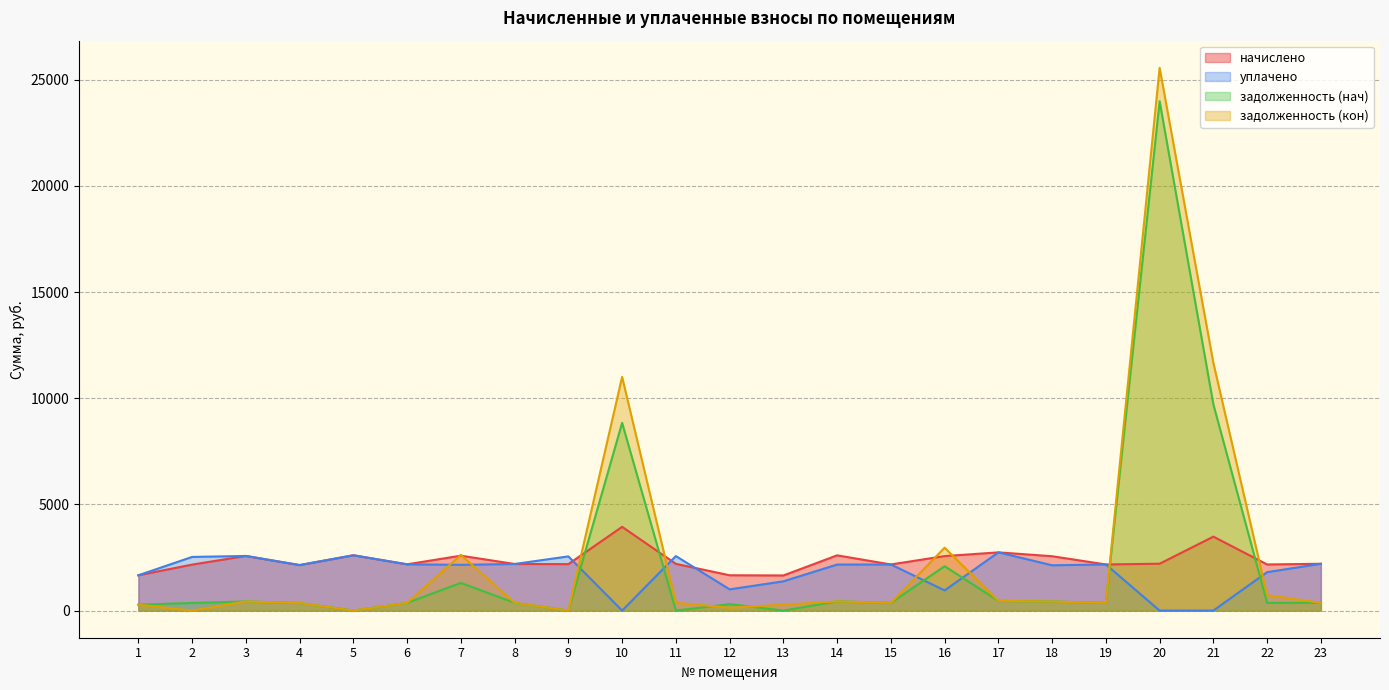

What is the sum of all уплачено values?

41885.1